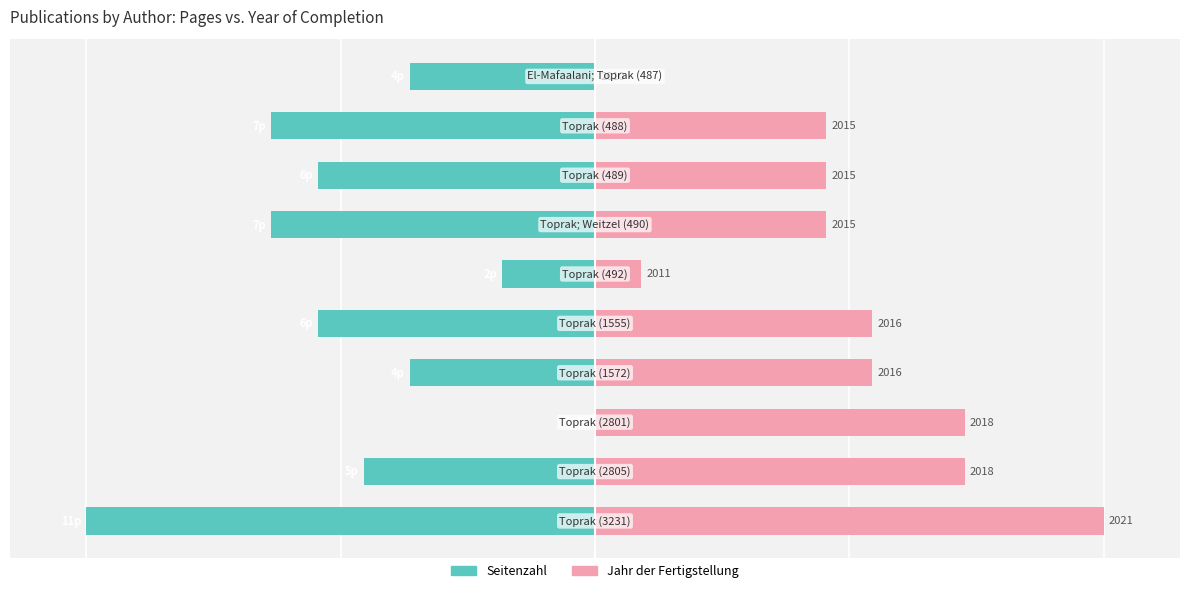

What is the value of the Jahr der Fertigstellung (normalized) bar at the 4th from the left?

54.5